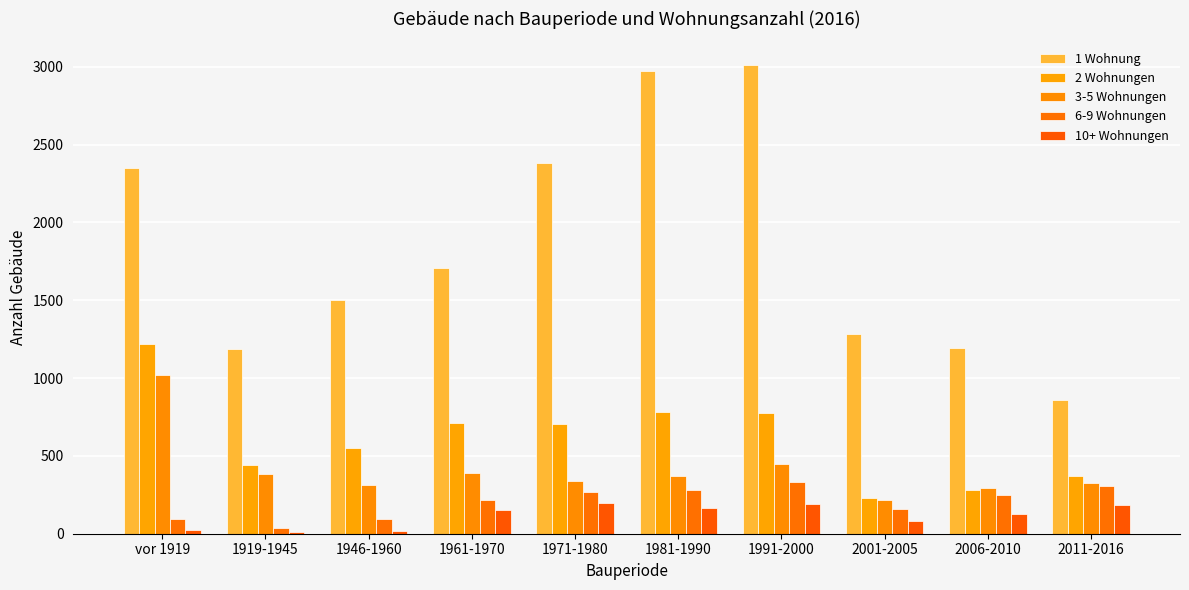

The value of 1 Wohnung at 1981-1990 is 2976. True or false?

True